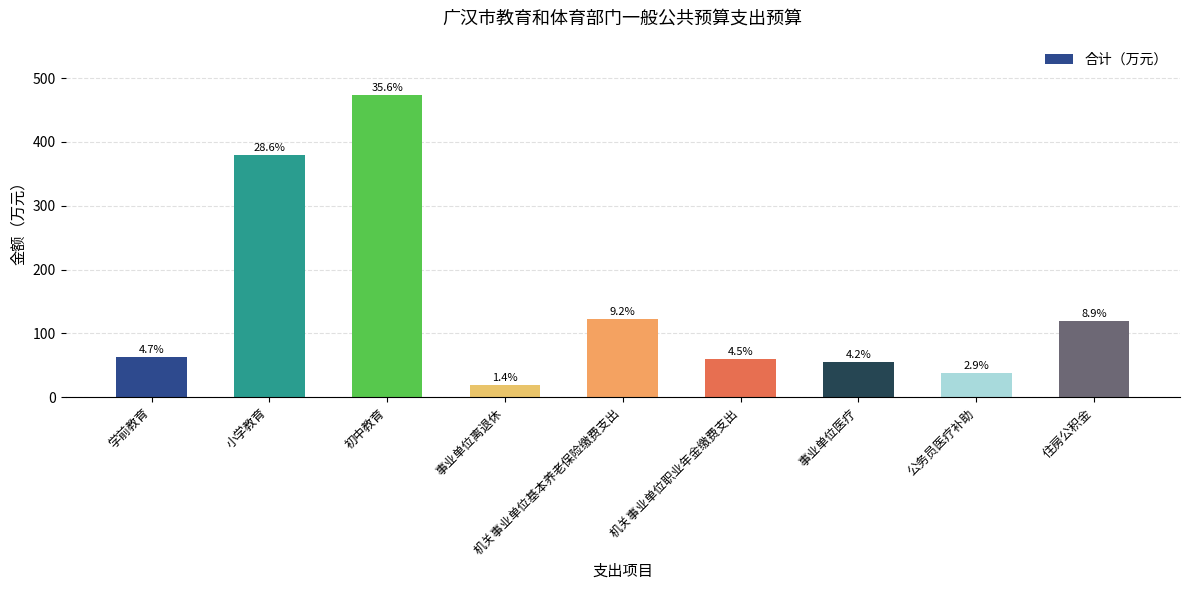

How many bars are there in total?

9